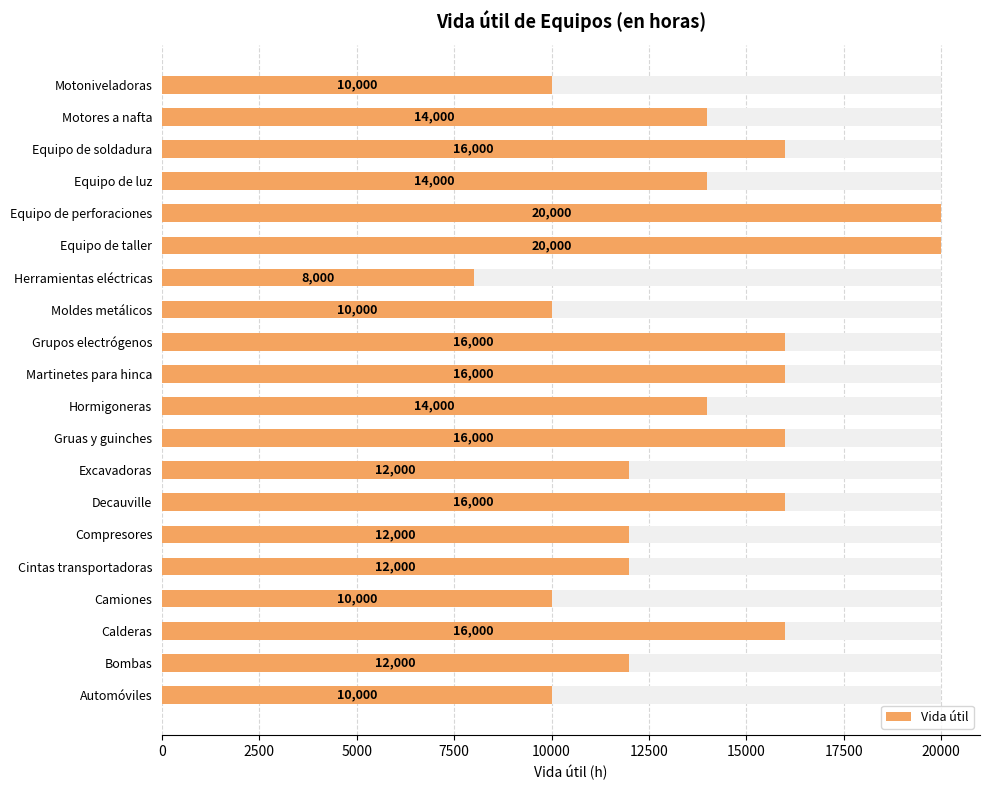

The value at Calderas is 4838. True or false?

False